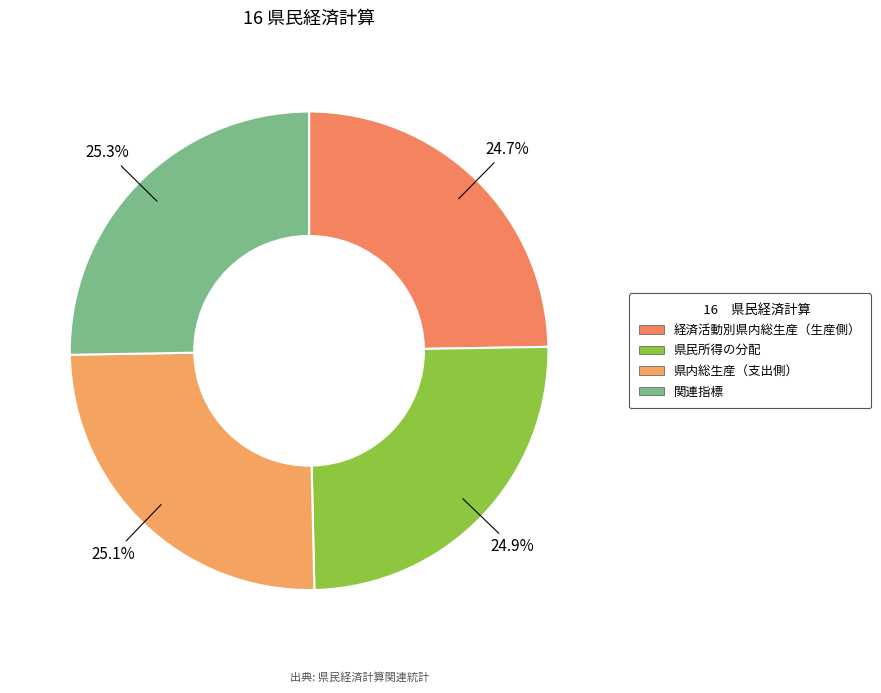

Approximately how many times larger is the value at 県内総生産（支出側） compared to 経済活動別県内総生産（生産側）?

1.0